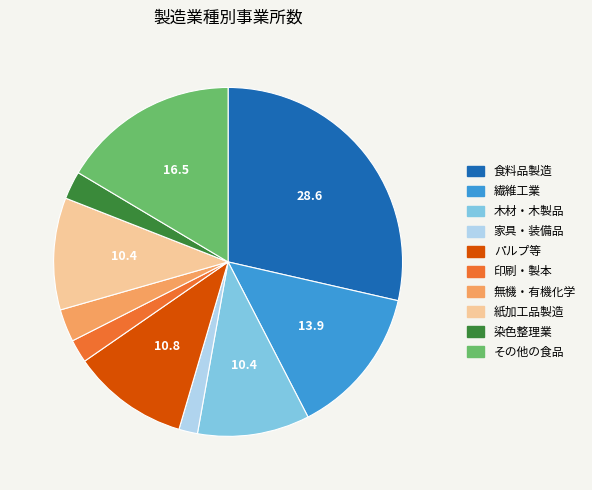

True or false: その他の食品 accounts for 16% of the total.

True